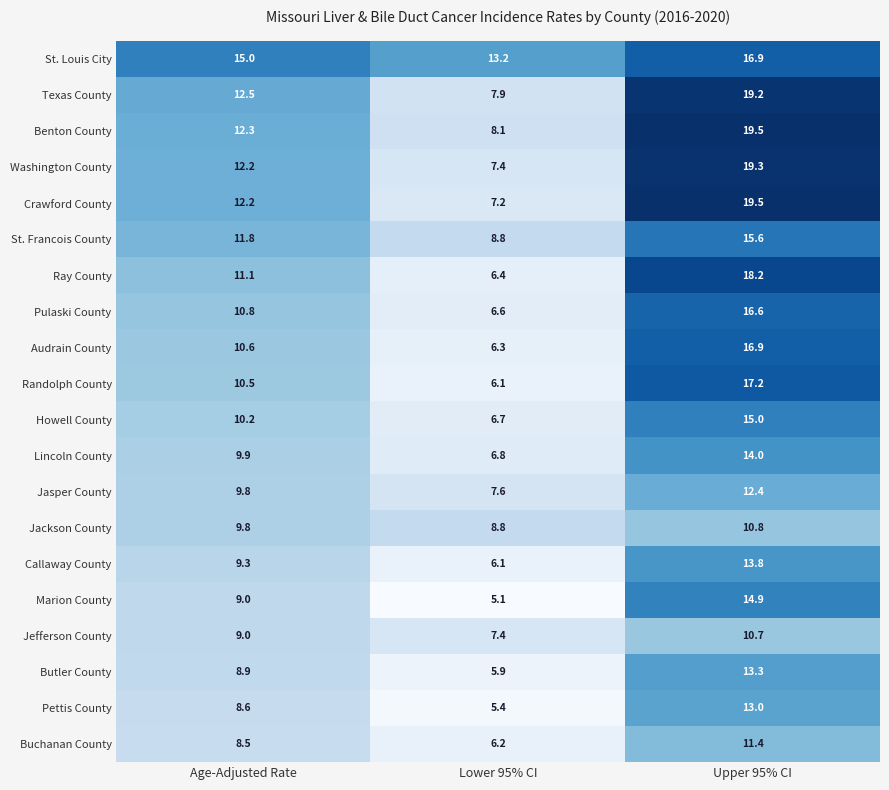

How many series are shown in this chart?

20